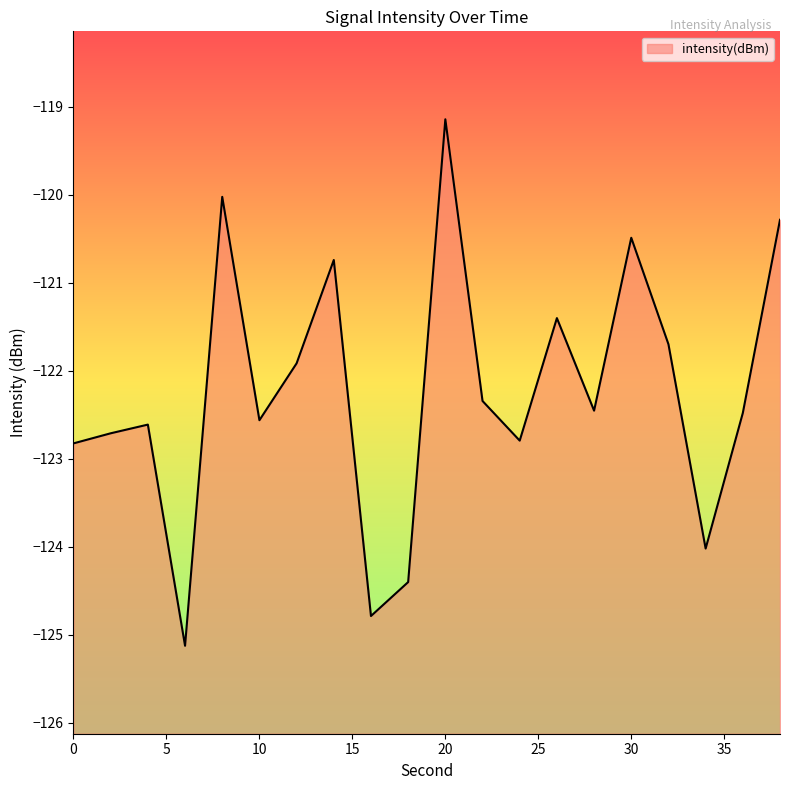

Which has a higher value, 2 or 26?

26